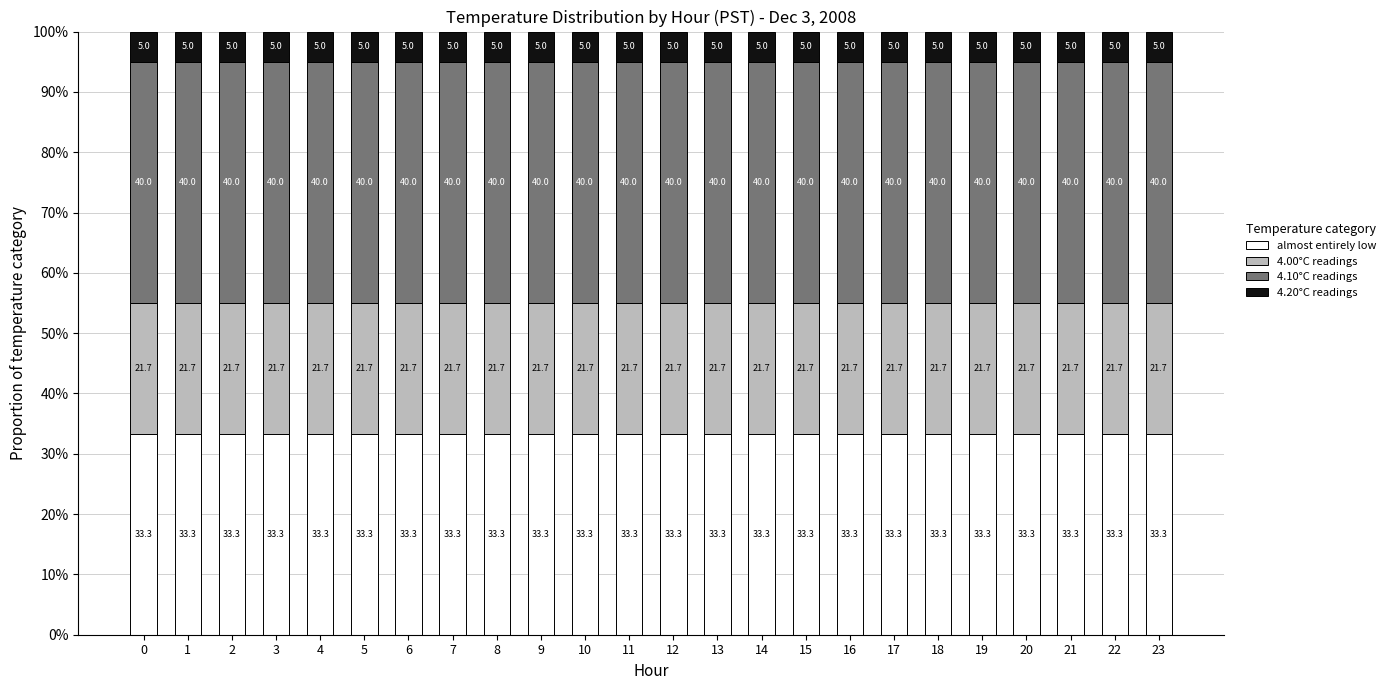

Read the almost entirely low value at 5.

33.3